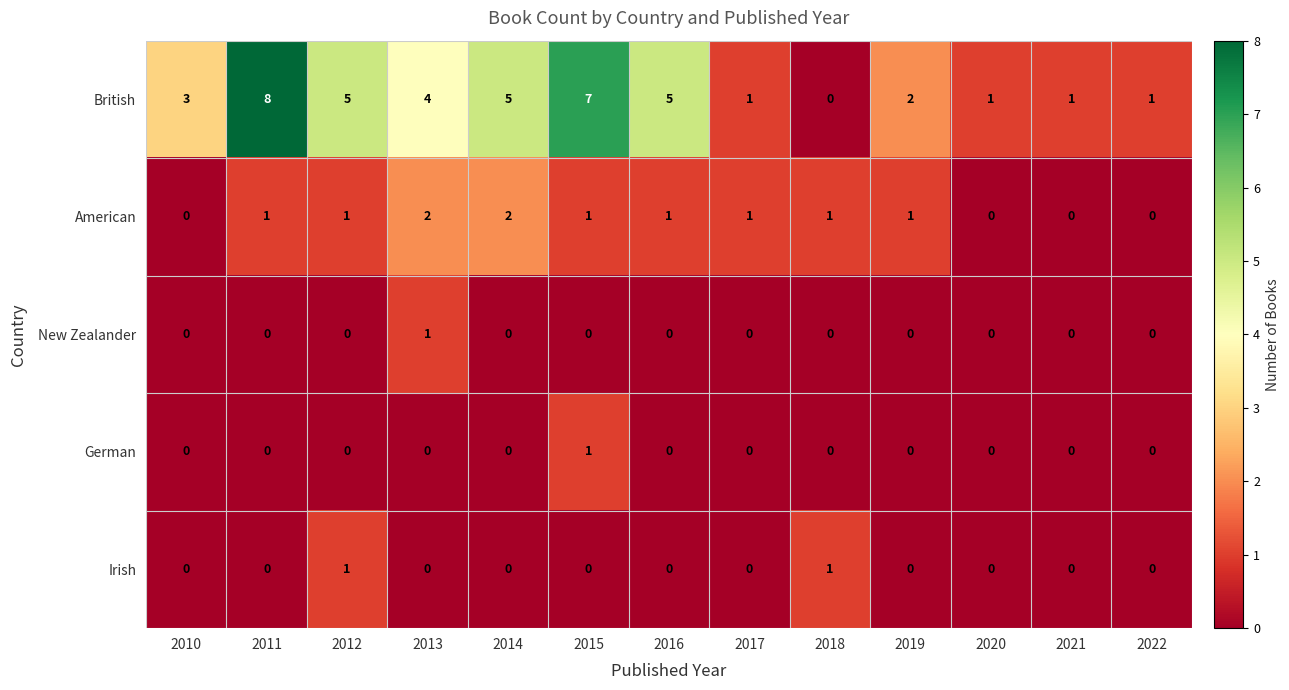

What is the difference between the highest and lowest values at 2014?

5